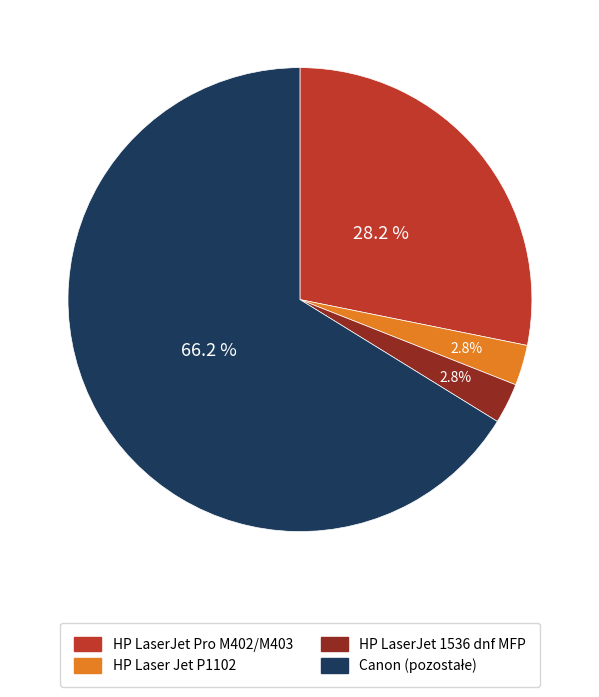

Do HP Laser Jet P1102 and HP LaserJet Pro M402/M403 together represent more than half of the pie?

No